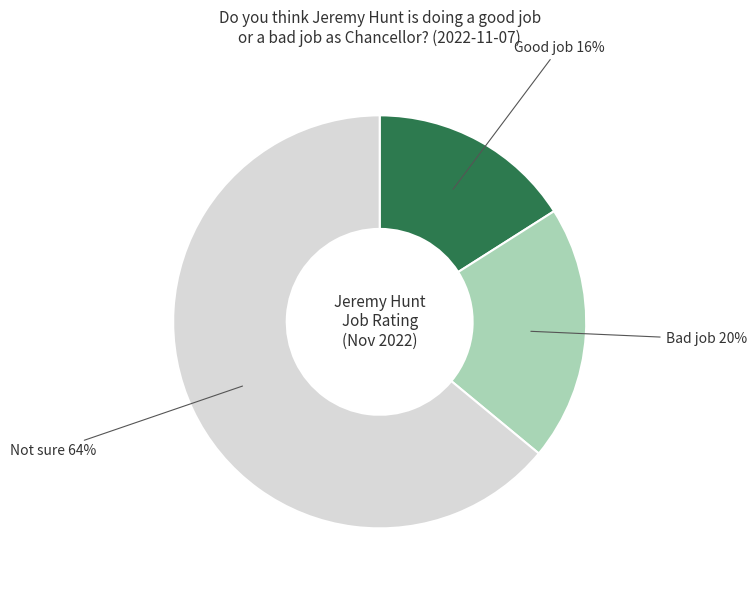

To the nearest percent, what is the difference between the largest and smallest slice percentages?

48%